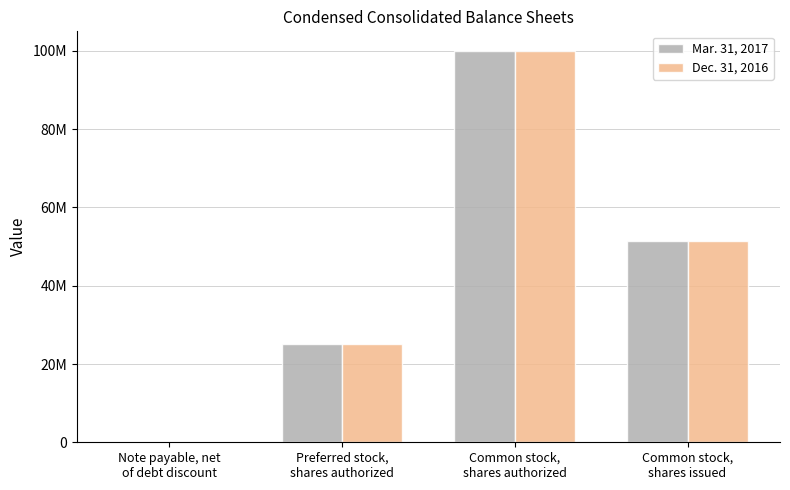

What are all the series names shown in the legend?

Mar. 31, 2017, Dec. 31, 2016